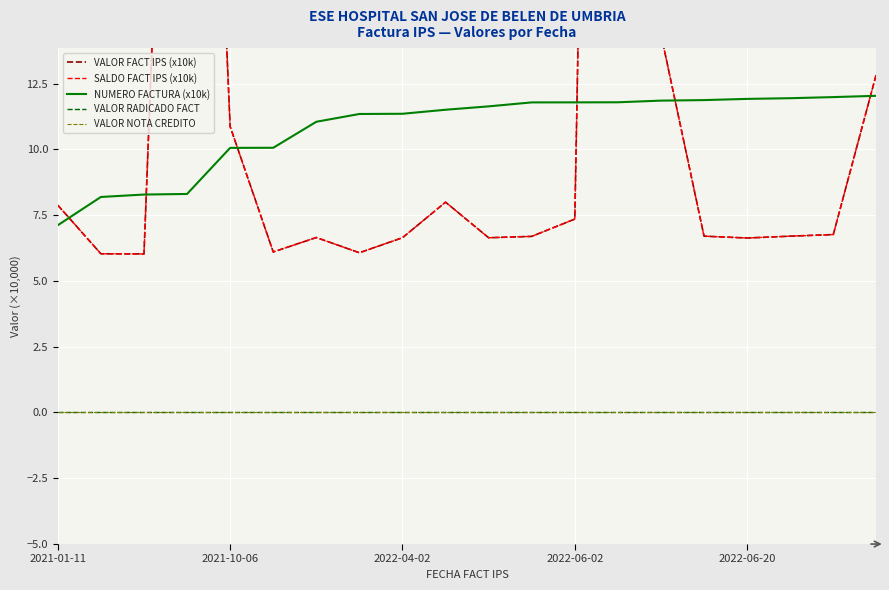

What is the lowest value of the SALDO FACT IPS (x10k) series?

6.0